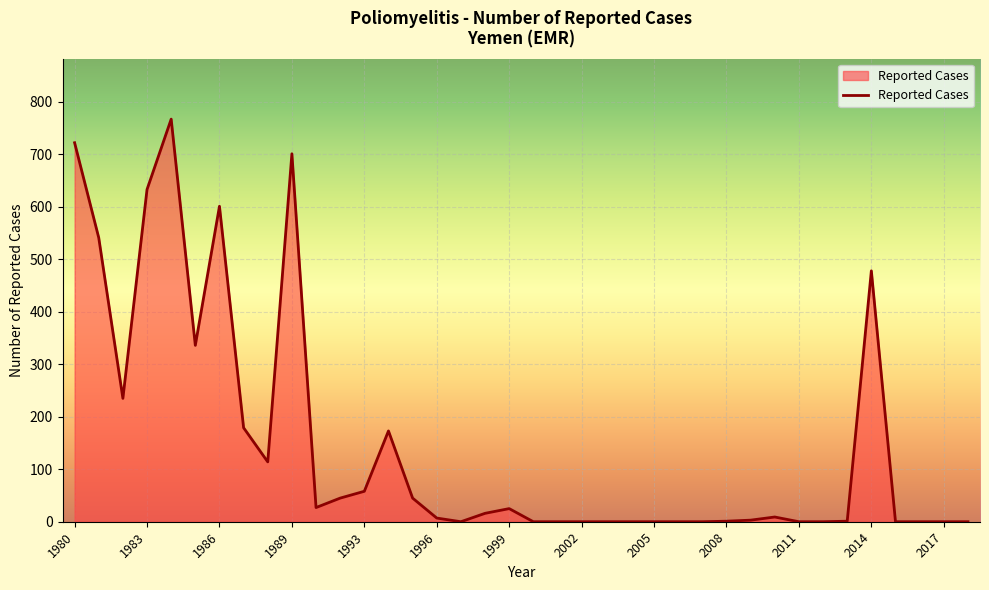

What is the maximum value shown in the chart?

767